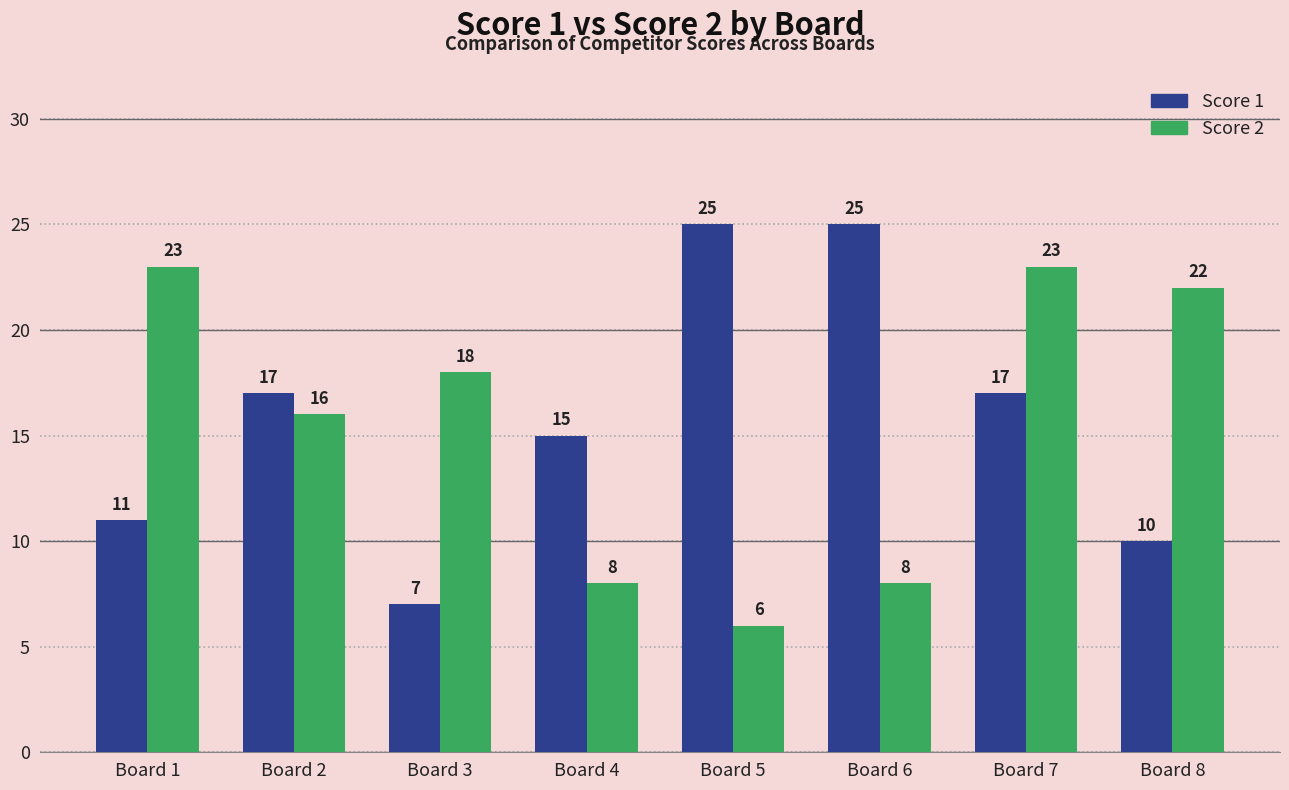

At how many categories does at least one series exceed 19?

5